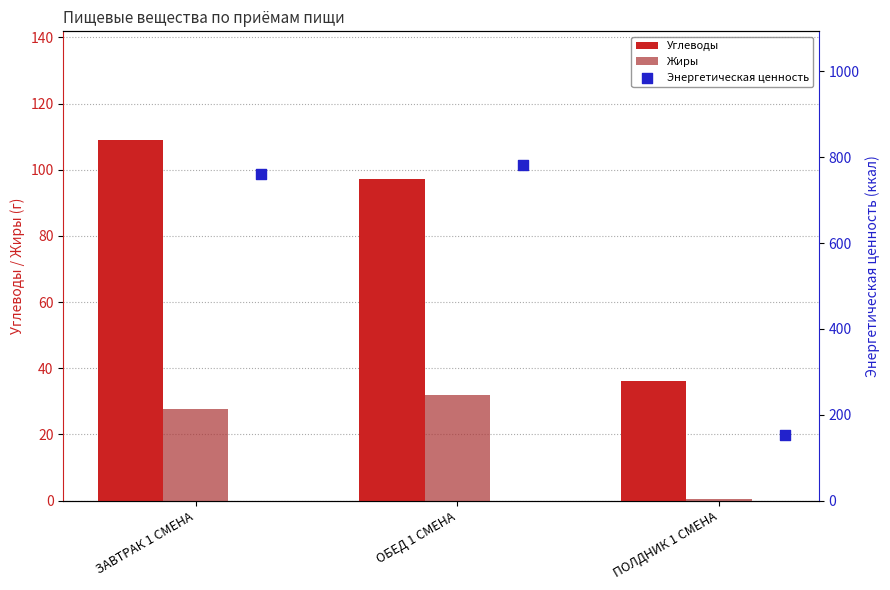

What are all the series names shown in the legend?

Углеводы, Жиры, Энергетическая ценность